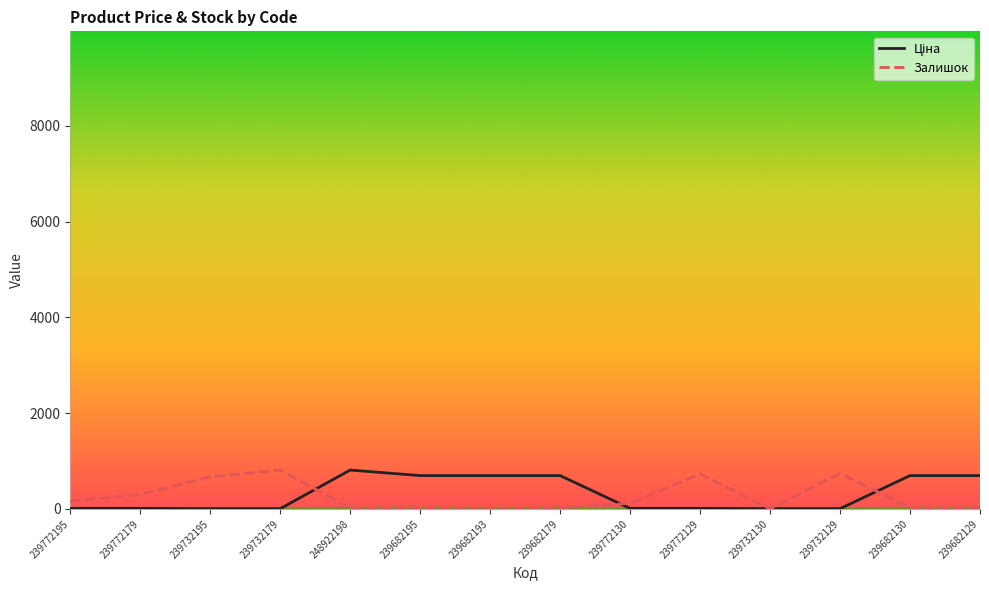

Is it true that Залишок equals 118.0 at 239772130?

True